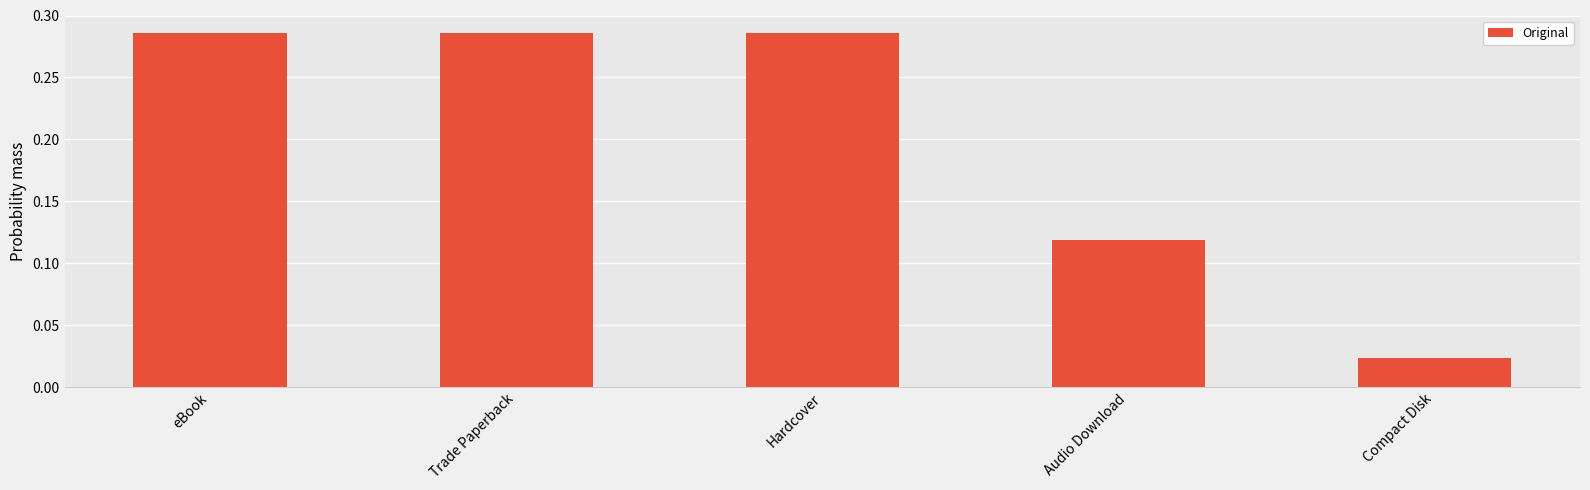

What is the sum of the values at Hardcover and eBook?

0.6